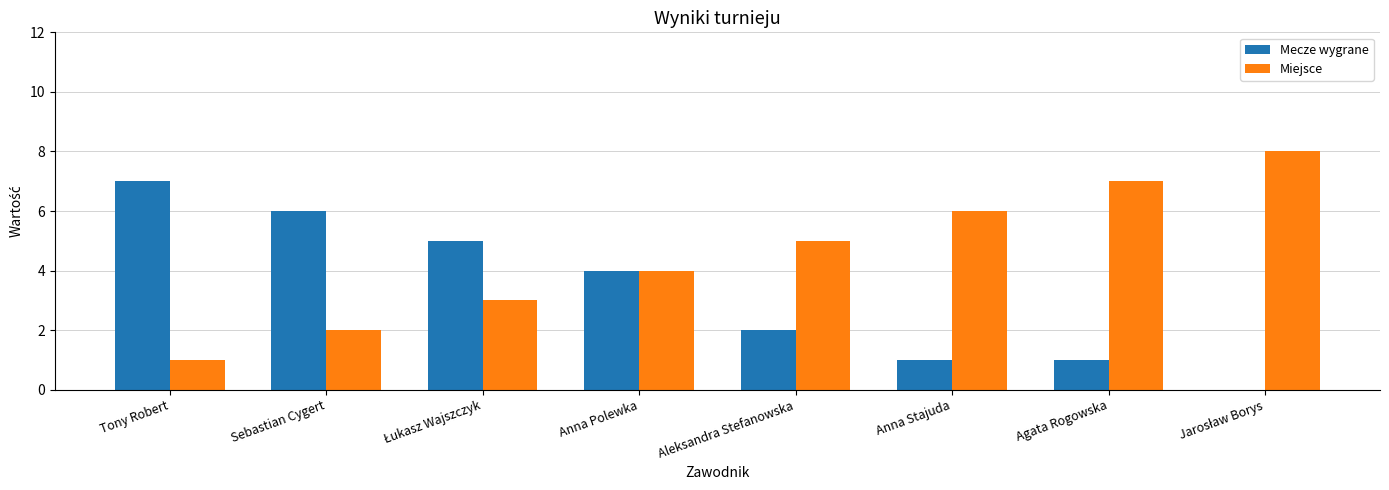

What is the sum of the Miejsce values at Anna Stajuda and Anna Polewka?

10